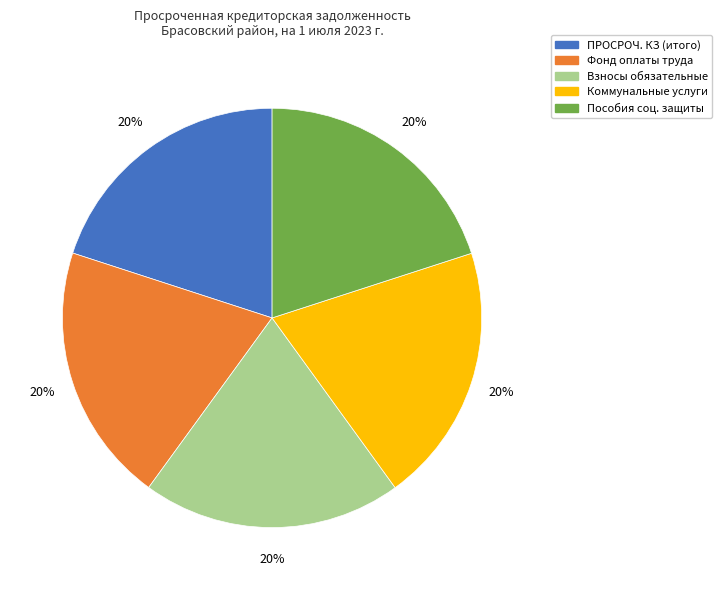

Is there any slice that represents more than half of the pie?

No